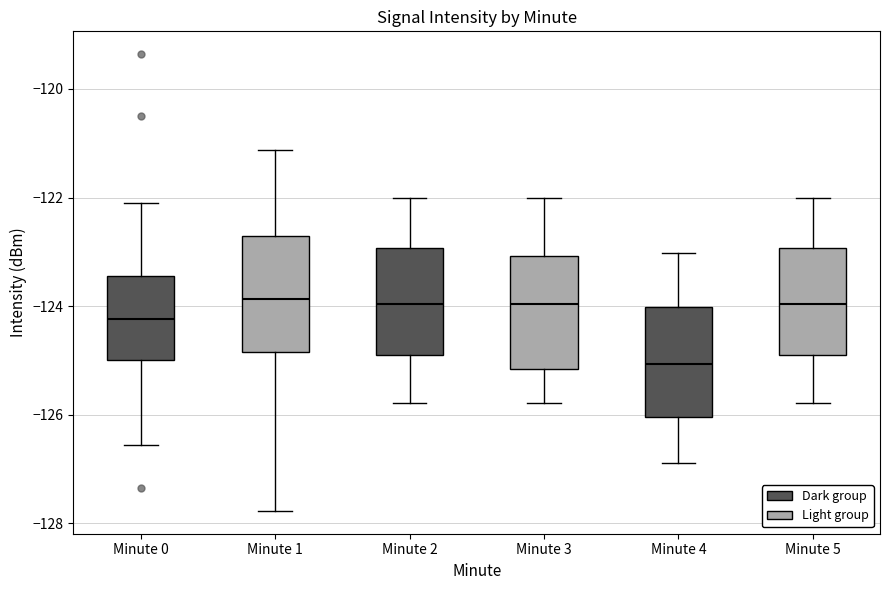

Reading left to right, transcribe this box plot: for each box, give where its median line is, the range the box spans, and where its two whiskers end, as read against the y-axis. The values are not printed on the chart, so give them approximately, as read against the axis.

Minute 0: median -124.2, box -125.0 to -123.4, whiskers -126.6 to -122.0
Minute 1: median -123.8, box -124.8 to -122.8, whiskers -127.8 to -121.2
Minute 2: median -124.0, box -124.8 to -123.0, whiskers -125.8 to -122.0
Minute 3: median -124.0, box -125.2 to -123.0, whiskers -125.8 to -122.0
Minute 4: median -125.0, box -126.0 to -124.0, whiskers -126.8 to -123.0
Minute 5: median -124.0, box -124.8 to -123.0, whiskers -125.8 to -122.0